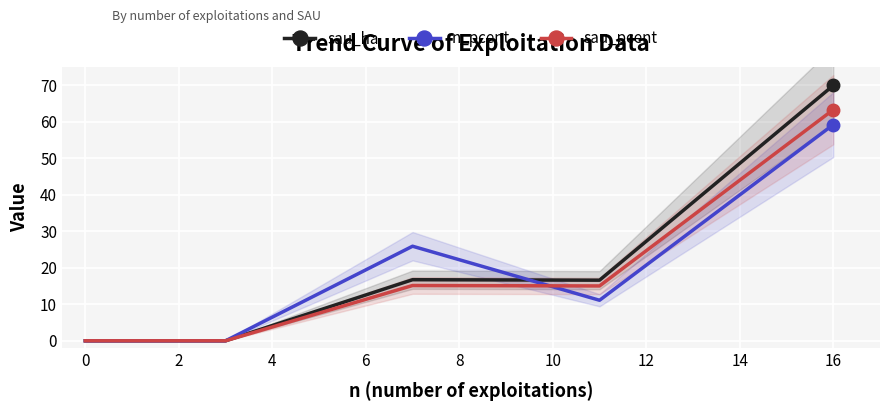

How many positive values does the sau_ha series have?

3